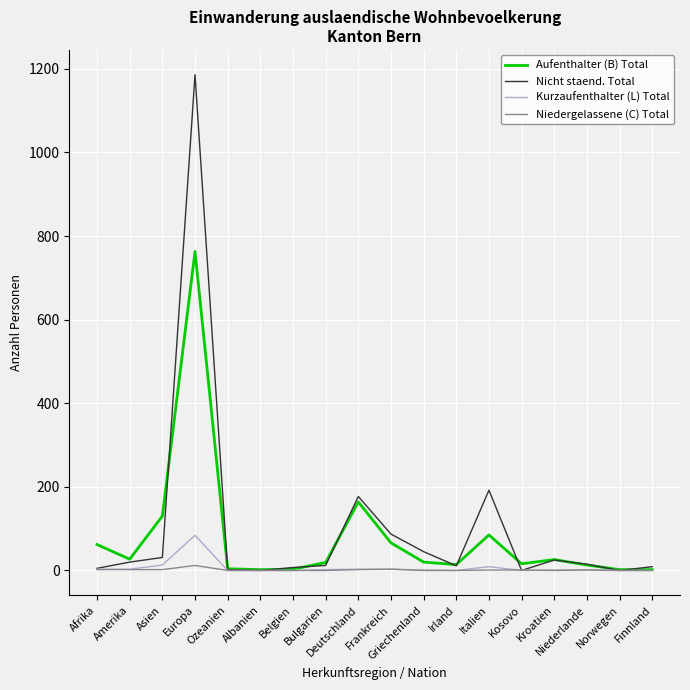

List the series in order of their peak value, highest first.

Nicht staend. Total, Aufenthalter (B) Total, Kurzaufenthalter (L) Total, Niedergelassene (C) Total